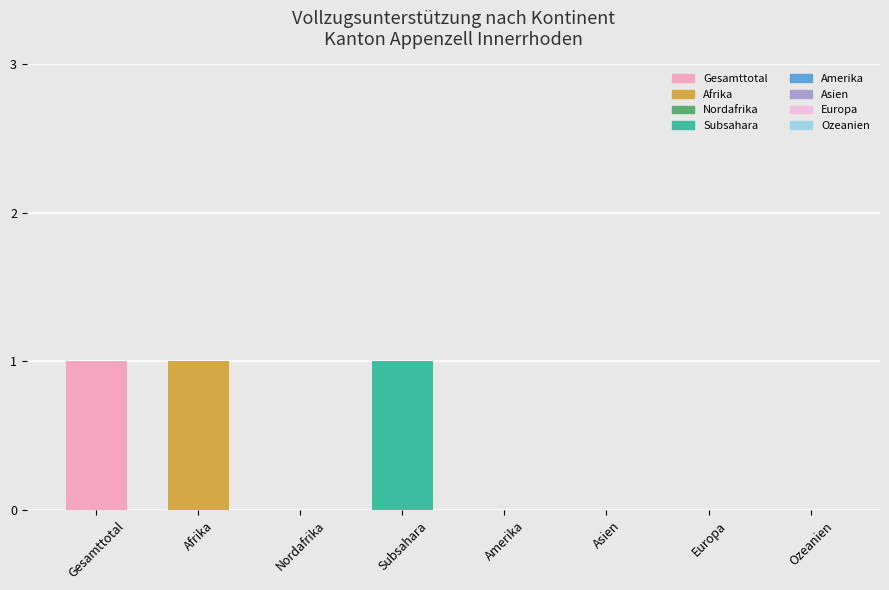

Between Asien and Gesamttotal, which is larger?

Gesamttotal